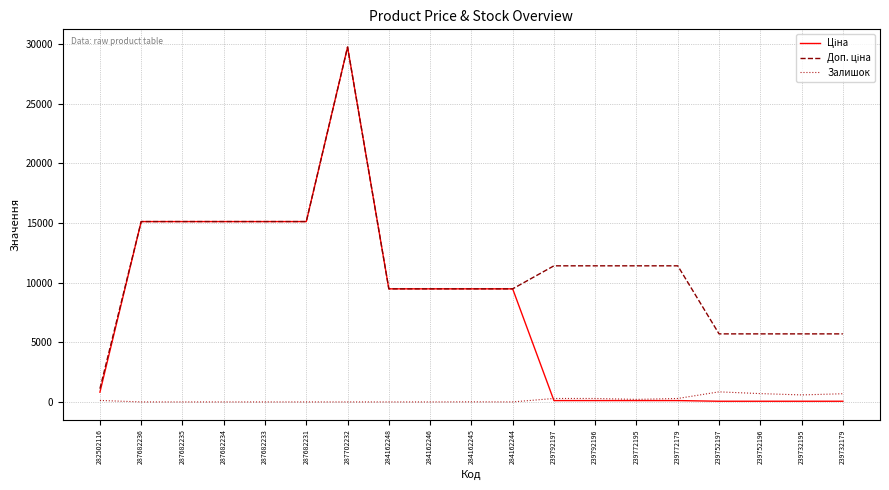

What is the spread (max minus min) of values at 284162246?

9480.1